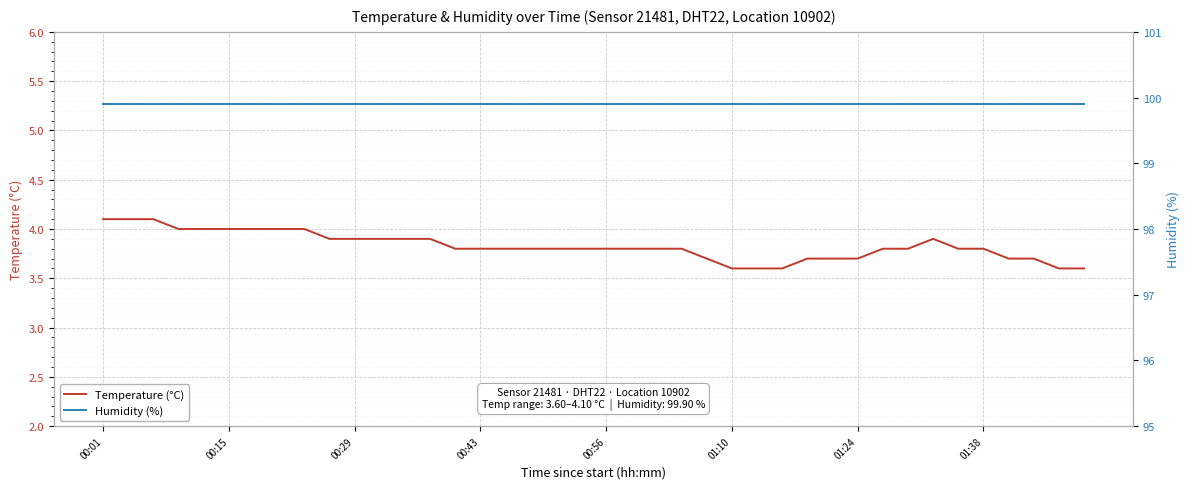

What is the highest value of the Temperature (°C) series?

4.1